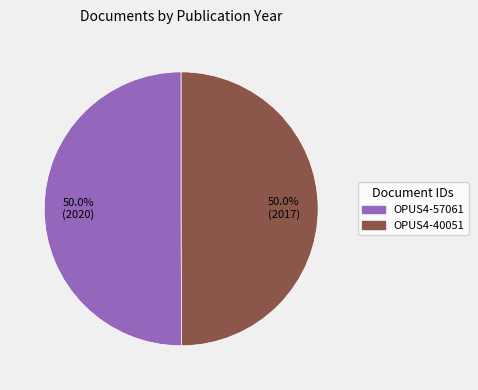

To the nearest percent, what portion does OPUS4-57061 represent?

50%